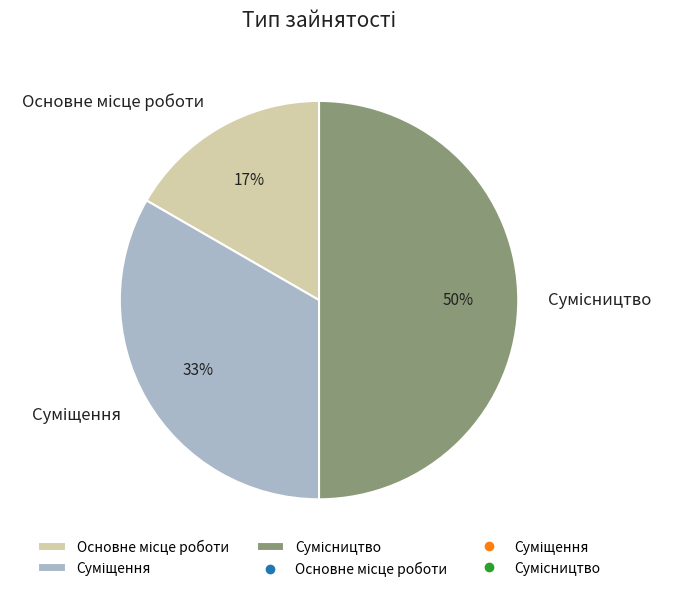

To the nearest percent, what is the difference between the largest and smallest slice percentages?

33%